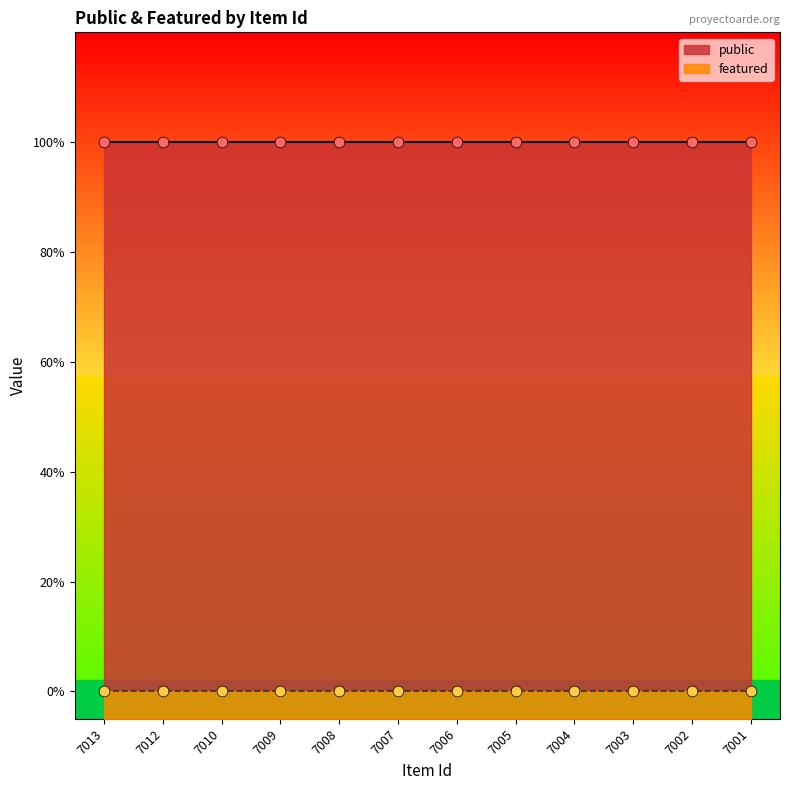

Which series reaches the minimum Y coordinate?

featured